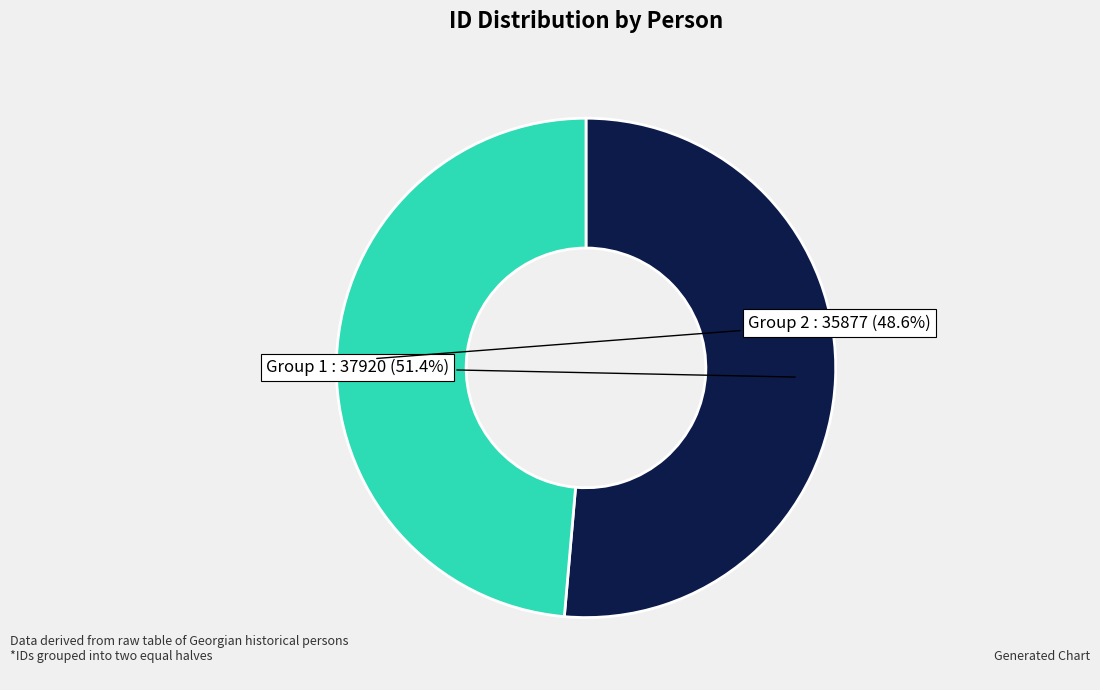

How many slices are in this pie chart?

2